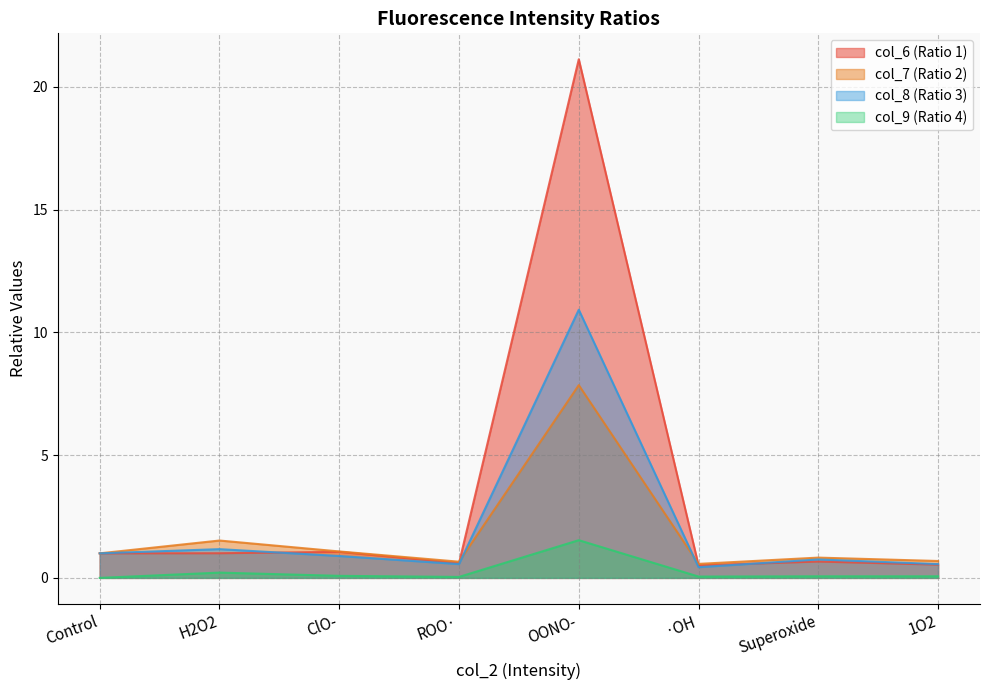

Rank the series by their maximum value, from highest to lowest.

col_6 (Ratio 1), col_8 (Ratio 3), col_7 (Ratio 2), col_9 (Ratio 4)